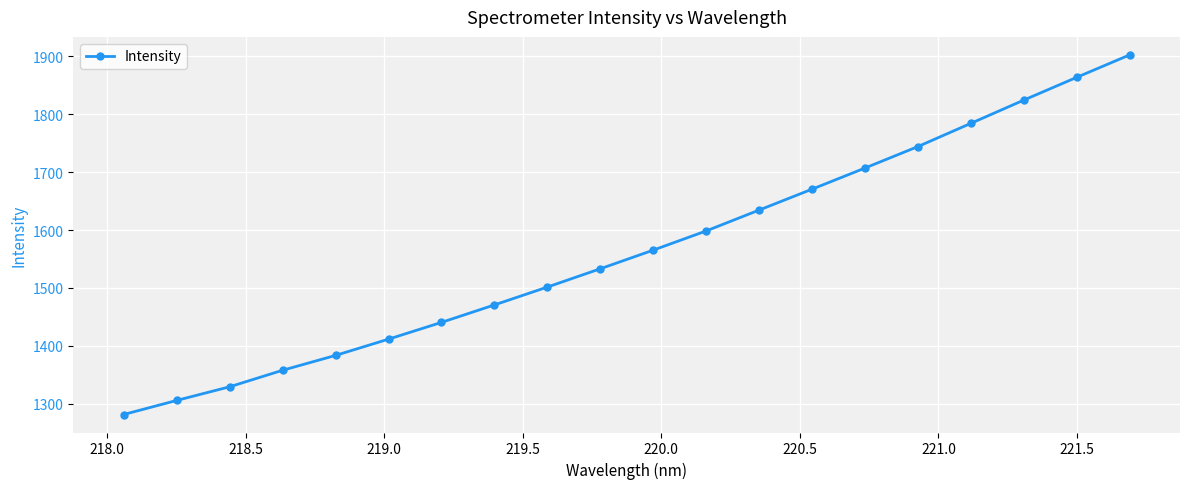

What is the sum of all values?

31309.9